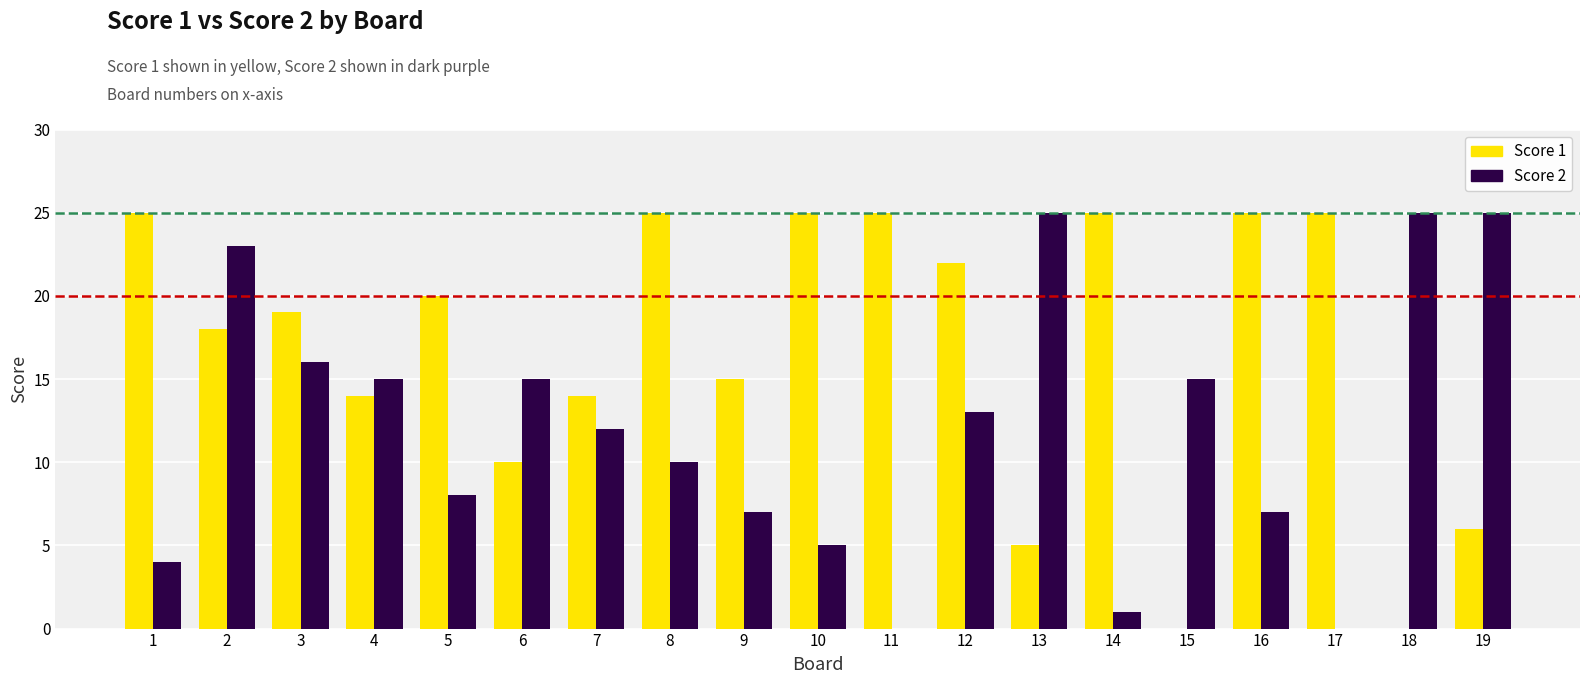

The Score 1 series shows 8 at 18. True or false?

False